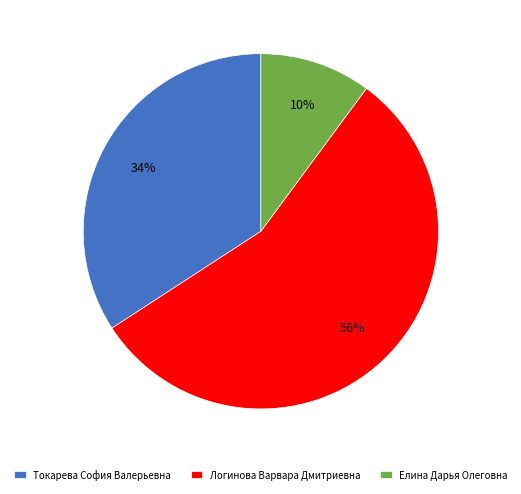

How many slices are in this pie chart?

3